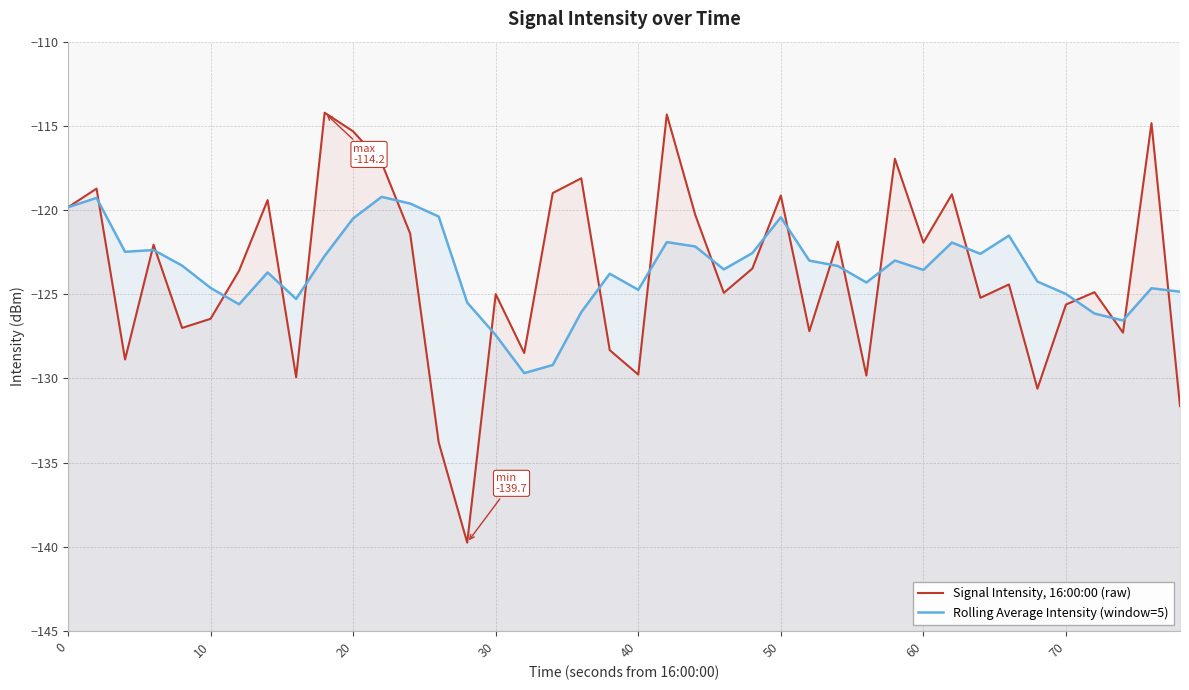

How many interior local valleys does the Rolling Average Intensity (window=5) series have?

10